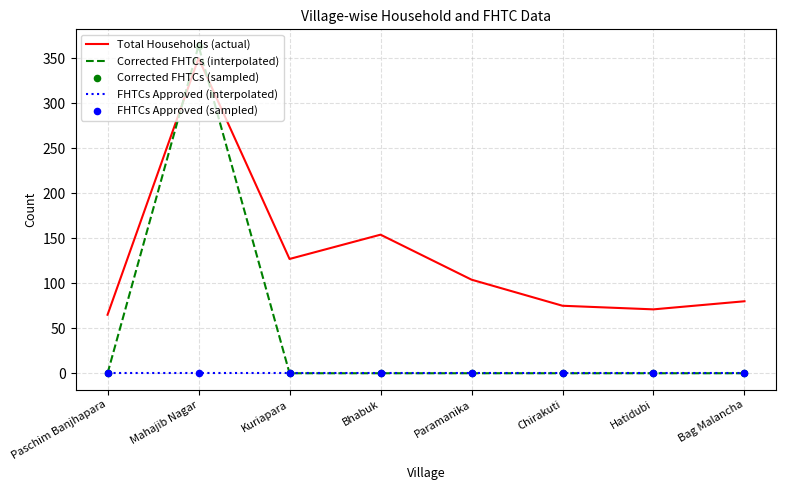

Between Mahajib Nagar and Chirakuti, which series saw the biggest shift?

Corrected FHTCs (interpolated)